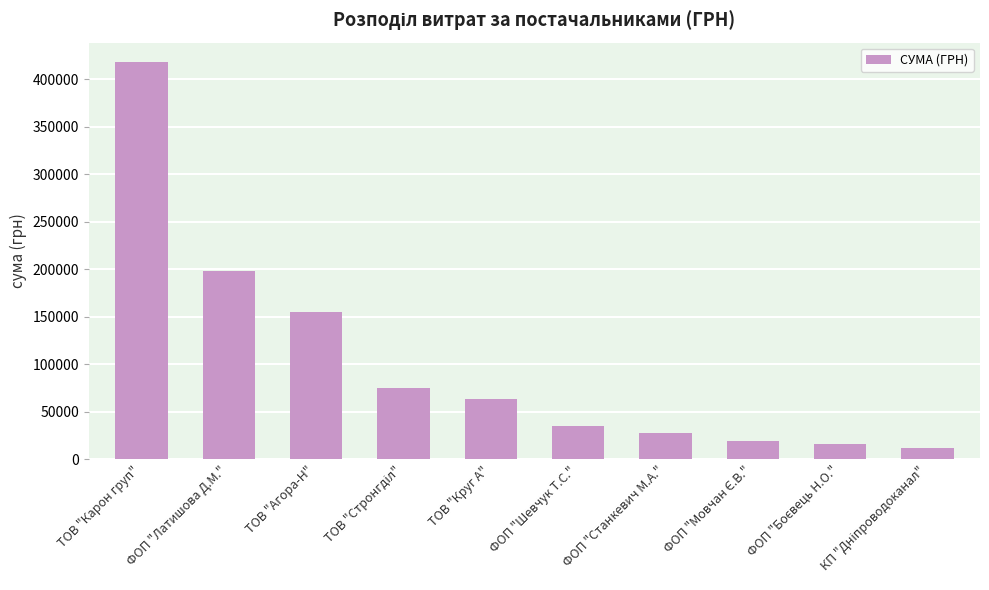

Which label corresponds to the largest value in the chart?

ТОВ "Карон груп"